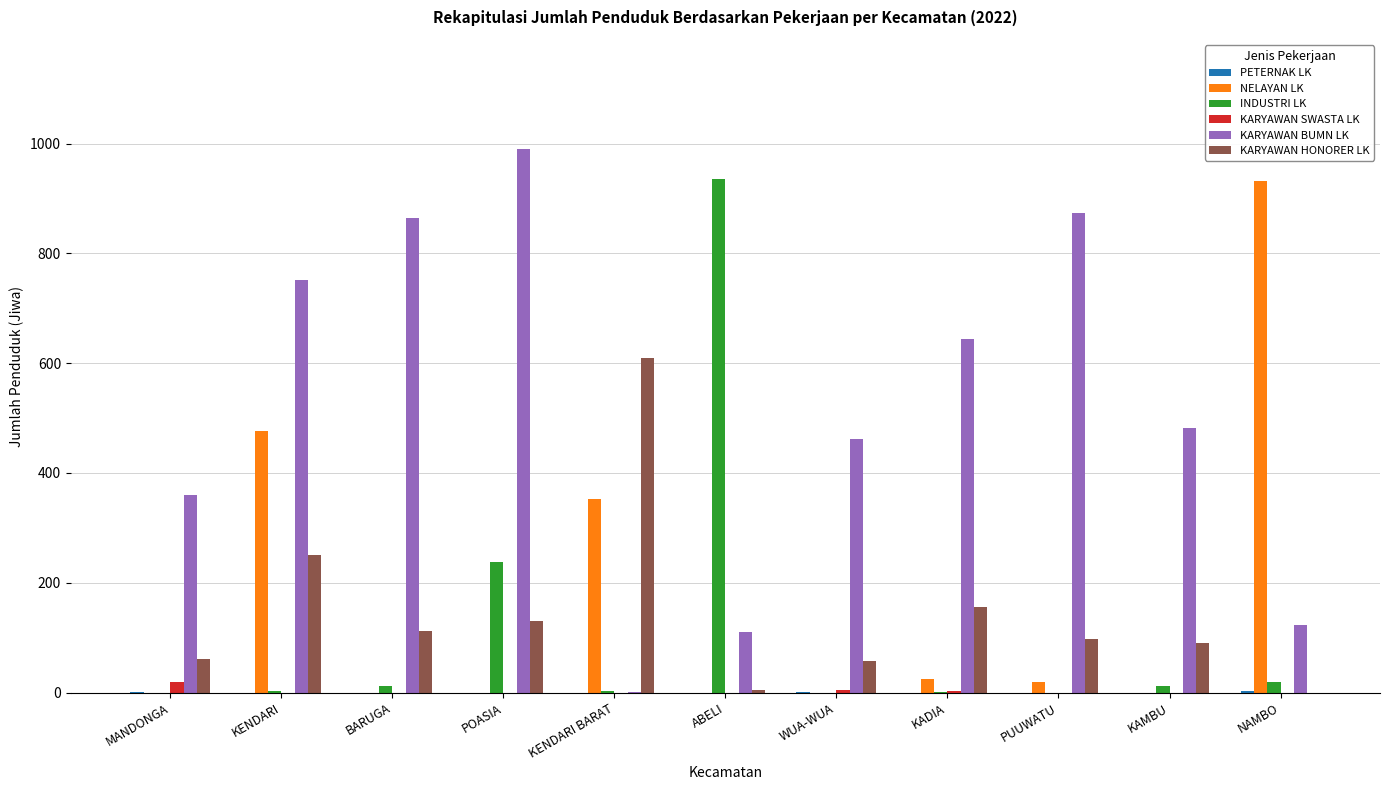

Which series has the largest total across all categories?

KARYAWAN BUMN LK